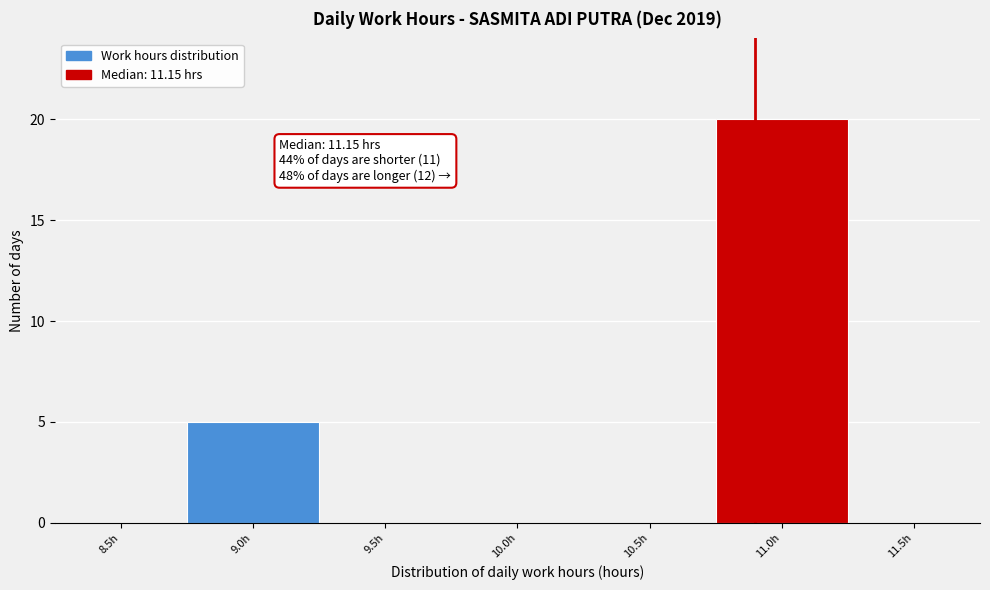

Reading left to right, extract all data points from this chart.

8.5h=0	9.0h=5	9.5h=0	10.0h=0	10.5h=0	11.0h=20	11.5h=0